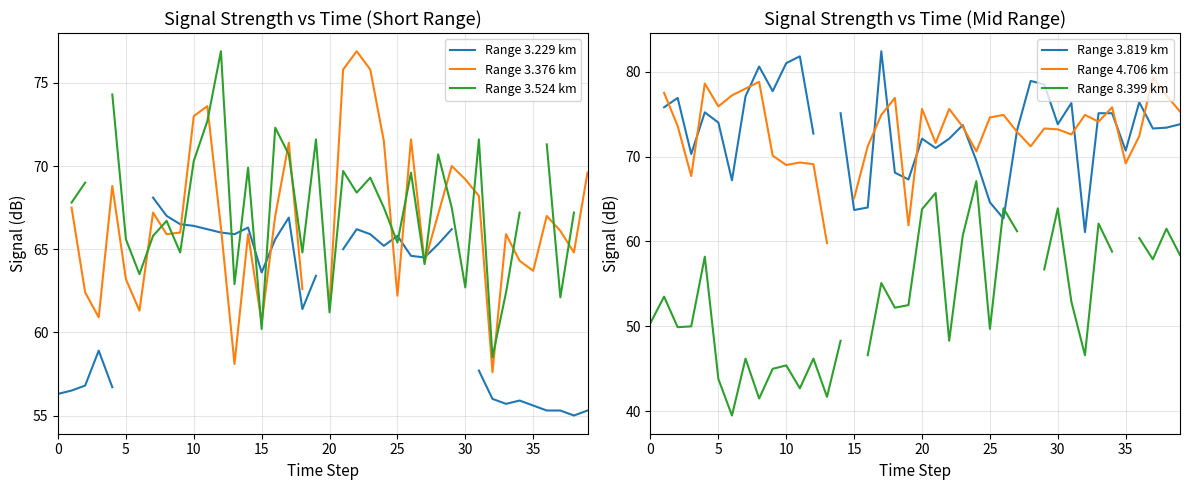

How many lines are shown in the chart?

6